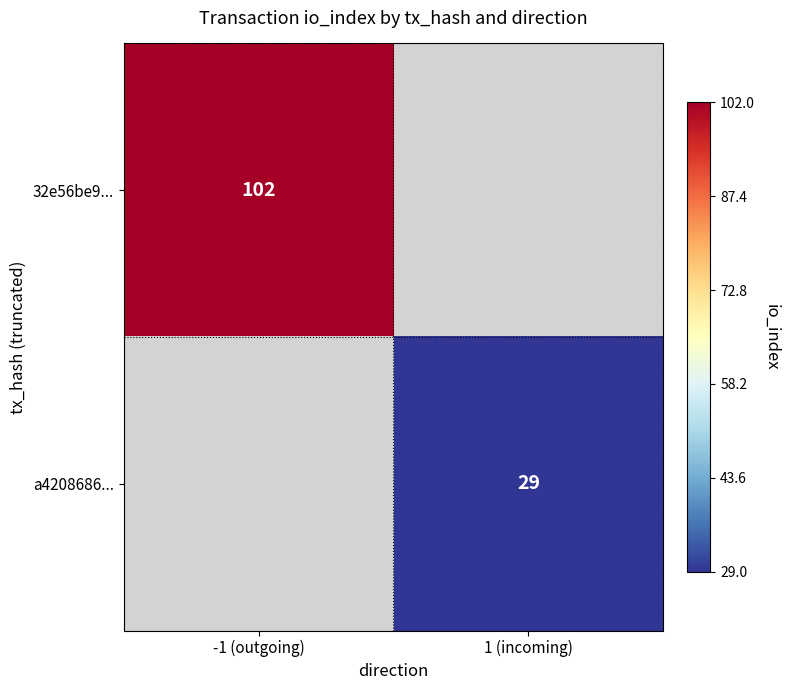

The value of 32e56be9... at -1 (outgoing) is 46. True or false?

False